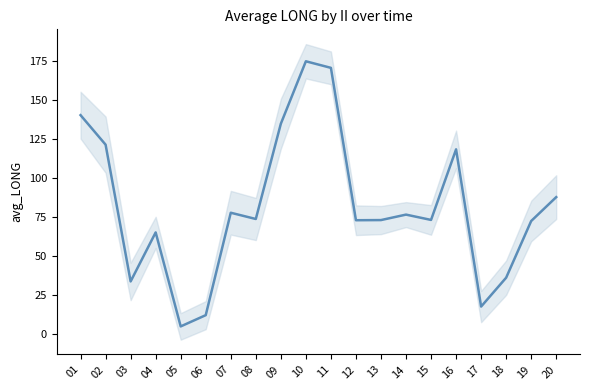

Rank the categories by value from highest to lowest.

10, 11, 01, 09, 02, 16, 20, 07, 14, 08, 15, 13, 12, 19, 04, 18, 03, 17, 06, 05